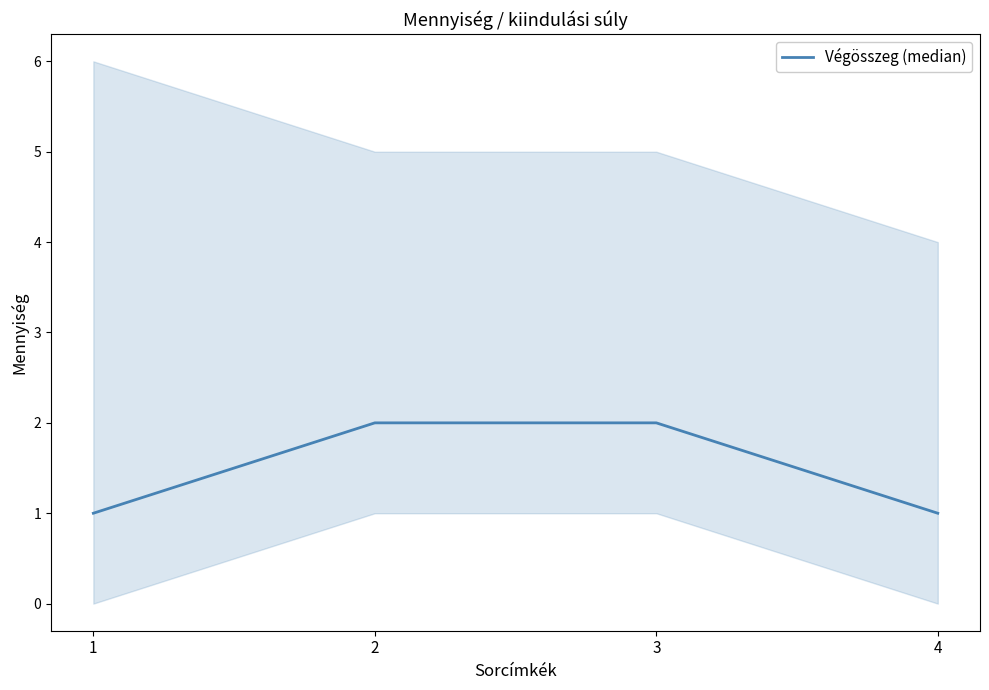

Rank the categories by value from highest to lowest.

2, 3, 1, 4